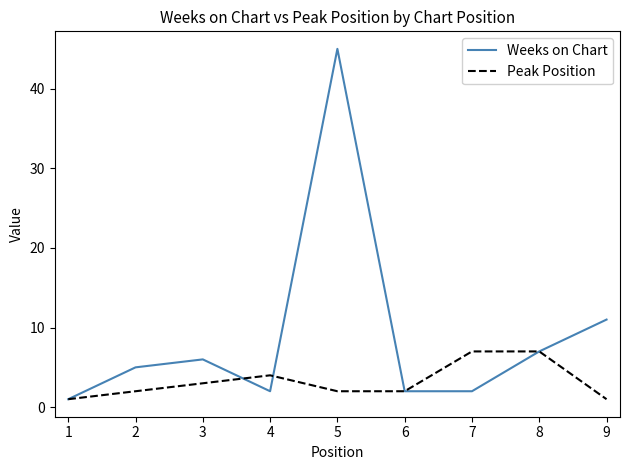

At how many categories does at least one series exceed 29?

1